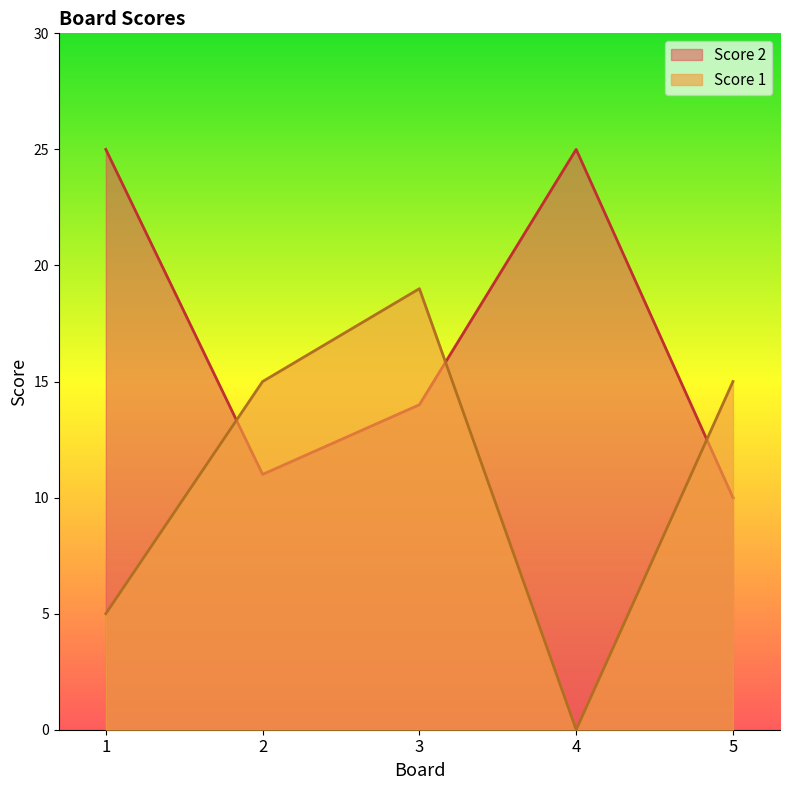

What are all the series names shown in the legend?

Score 2, Score 1